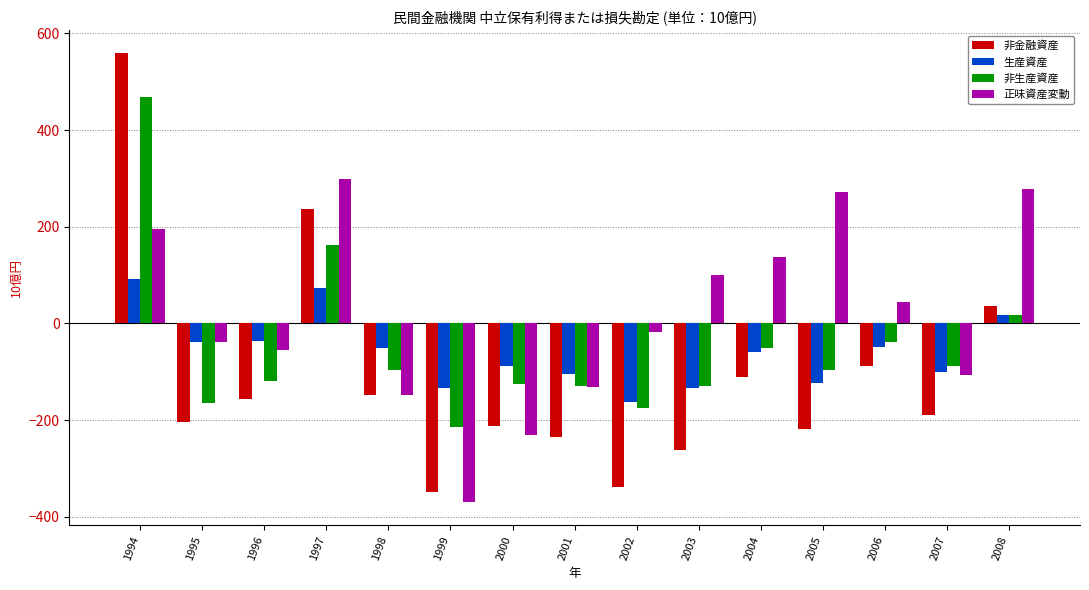

Which category has the highest value in the 非金融資産 series?

1994